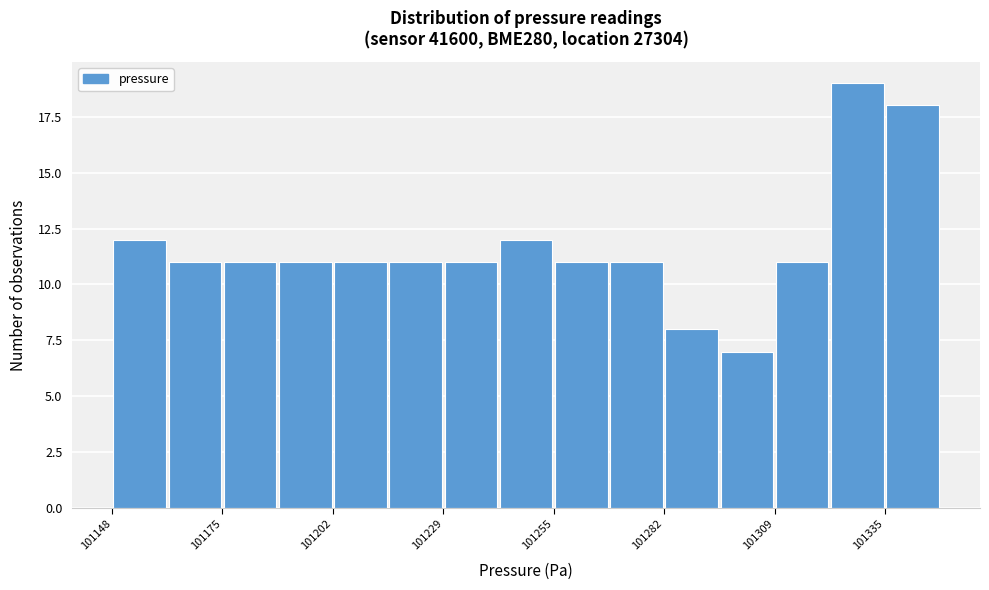

Read against the x-axis, roughly where is the centre of the tallest bar?

101330